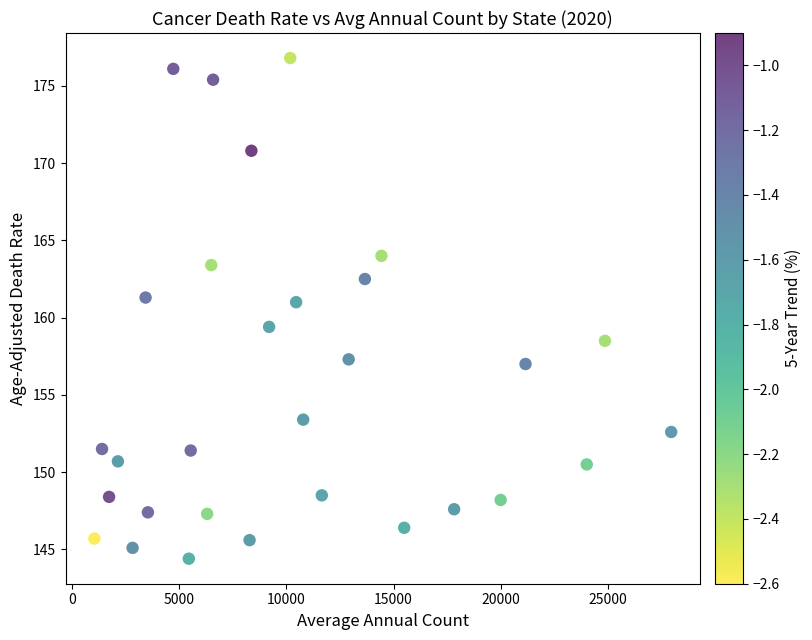

What is the range of X values (max minus min)?

26911.0